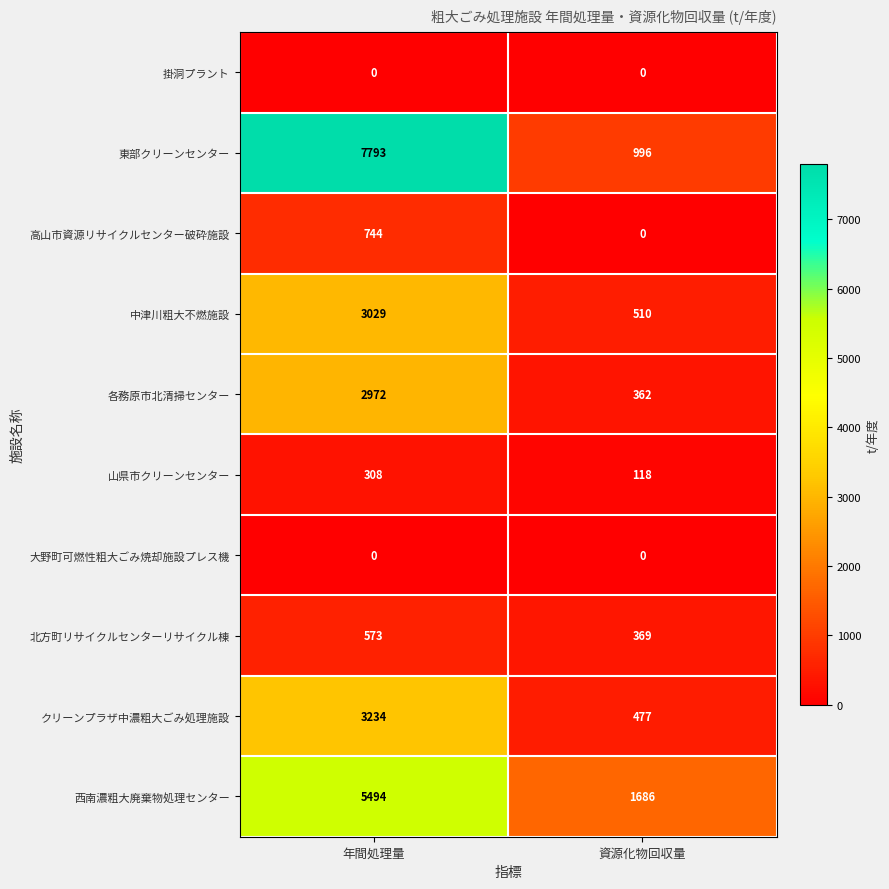

What is the difference between the maximum and minimum values in the 西南濃粗大廃棄物処理センター series?

3808